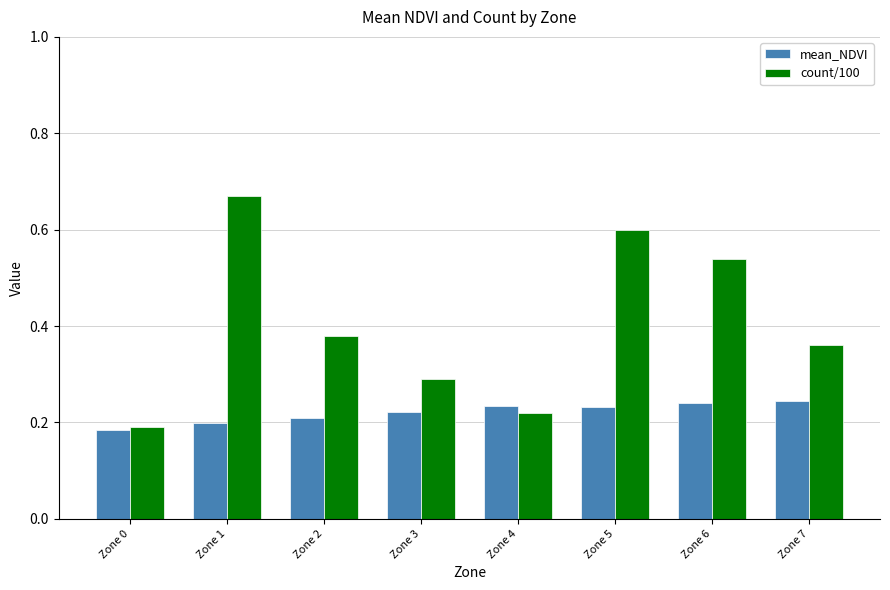

At which category is the sum across all series the highest?

Zone 1